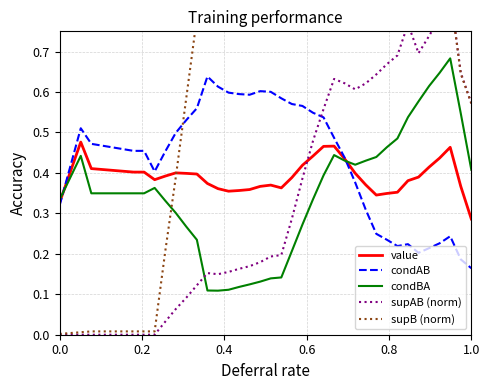

Which category has the lowest value in the value series?

1.0